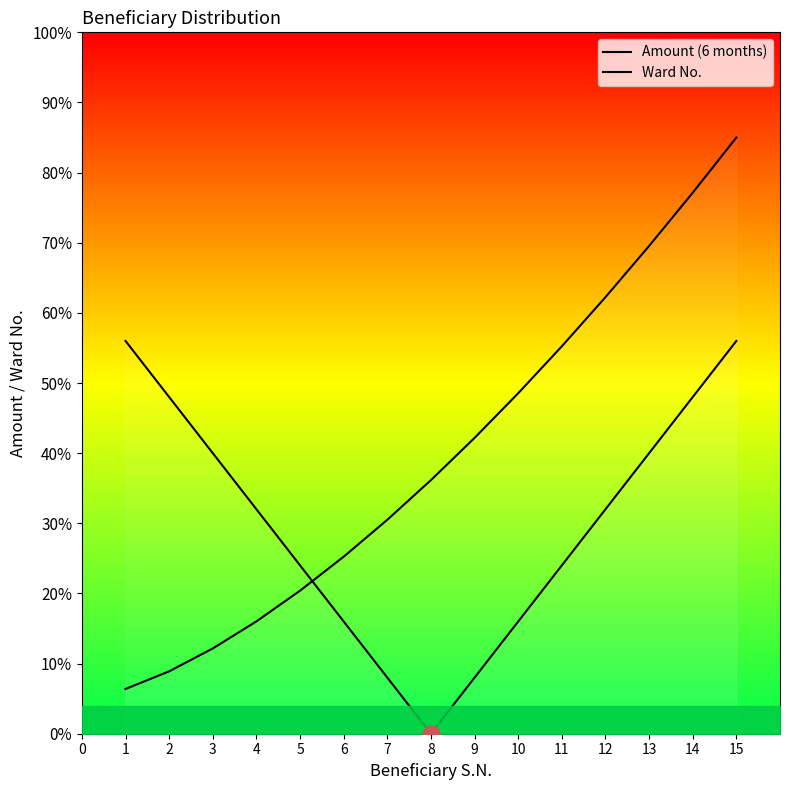

Which series changed the most between 3 and 15?

Ward No.